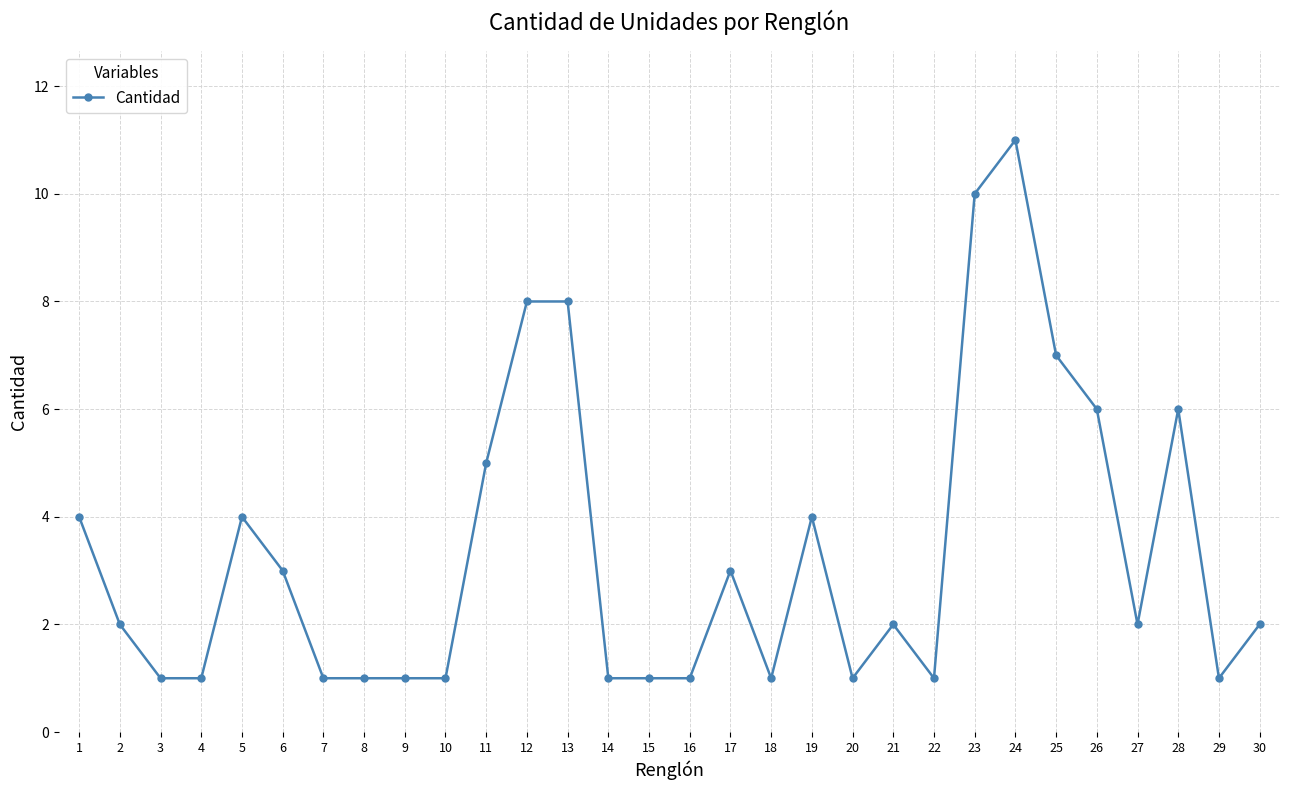

True or false: the data shows 1 at 4.

True